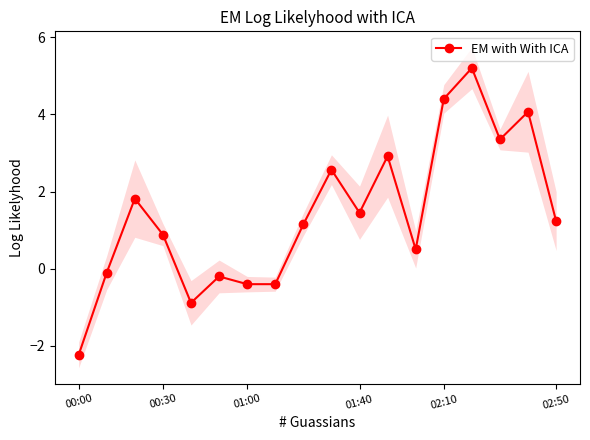

What is the minimum value shown in the chart?

-2.2